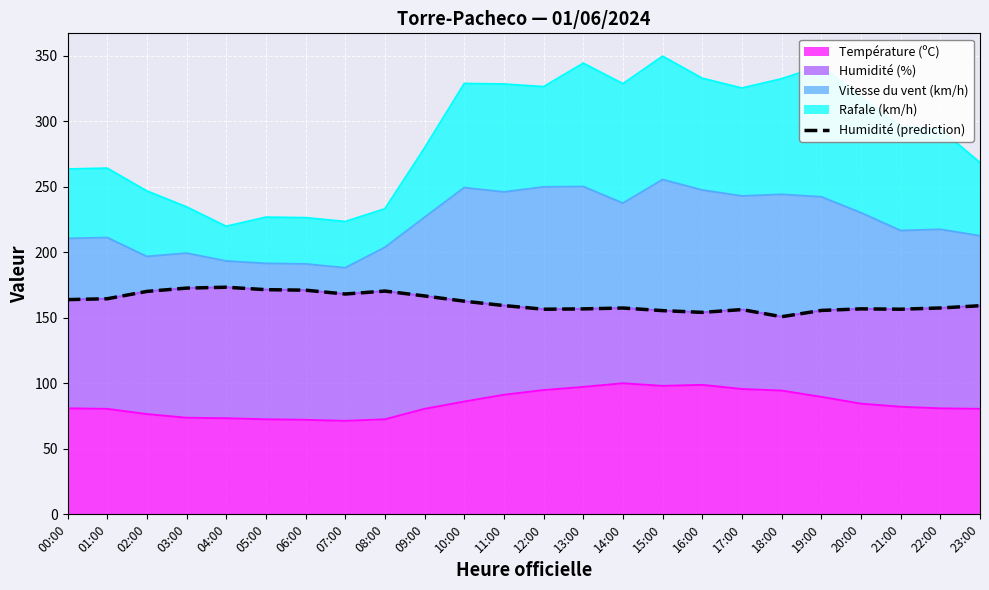

What is the difference between the values at 19:00 and 11:00?

3.7